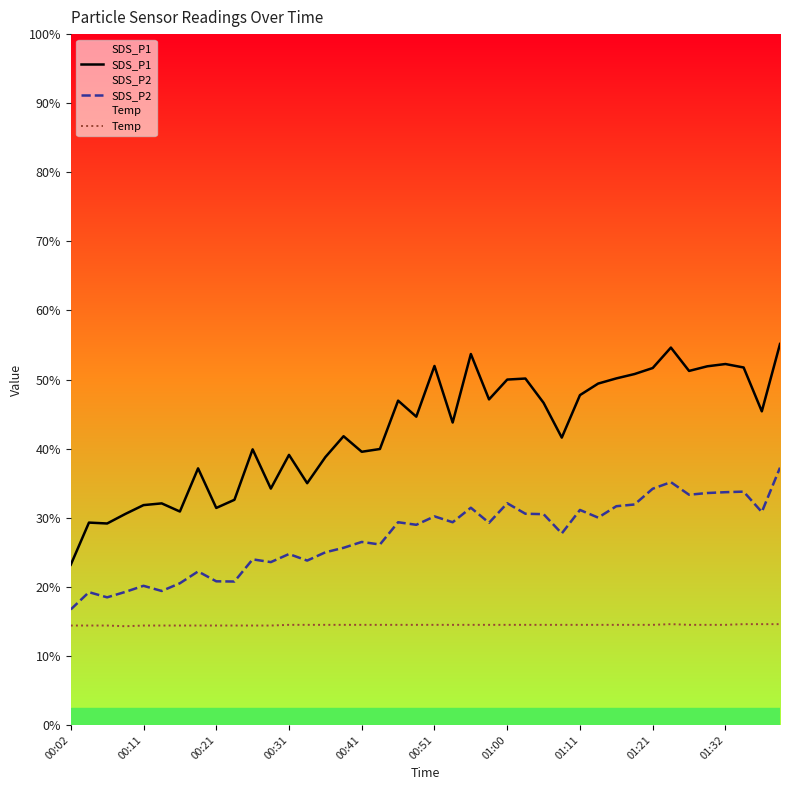

True or false: SDS_P2 and Temp intersect in this chart.

False